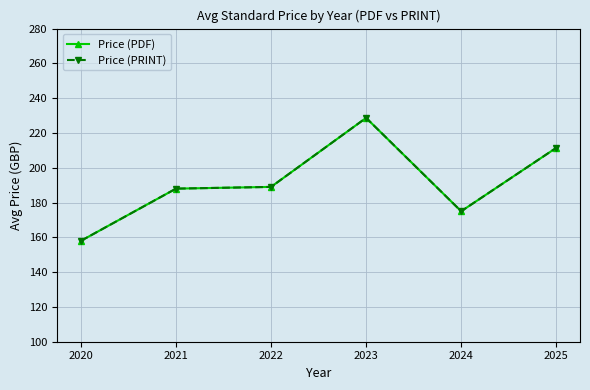

Which series has the largest total across all categories?

Price (PDF)